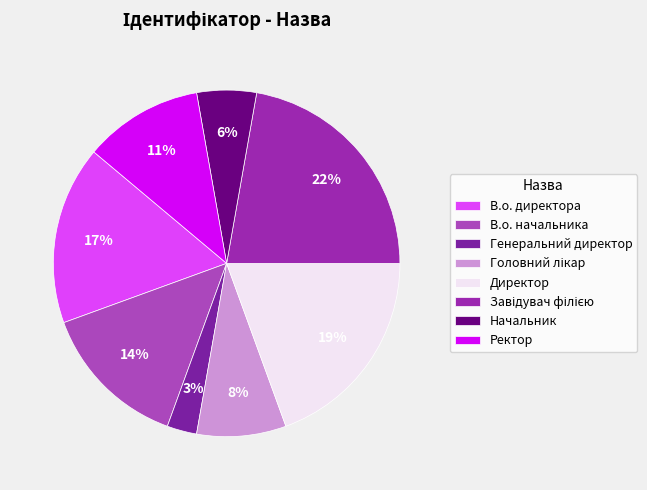

How many segments does this pie chart have?

8